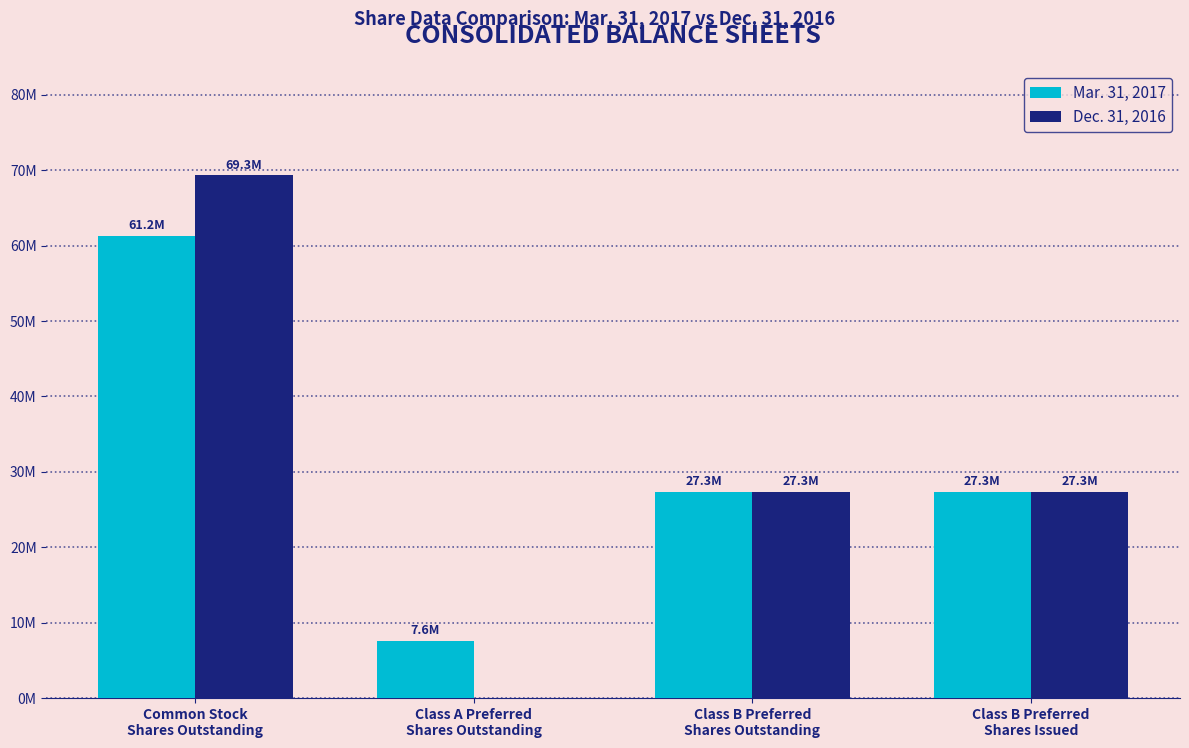

Between Common Stock
Shares Outstanding and Class B Preferred
Shares Issued, which is larger?

Common Stock
Shares Outstanding